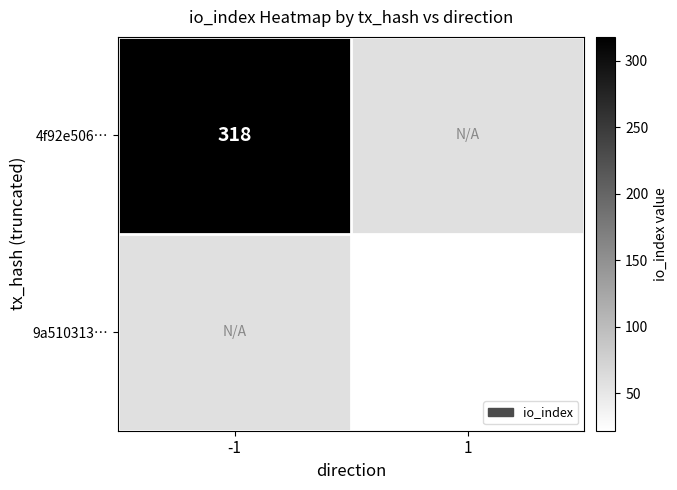

Is the value of 4f92e506… at -1 greater than the value of 9a510313… at 1?

Yes